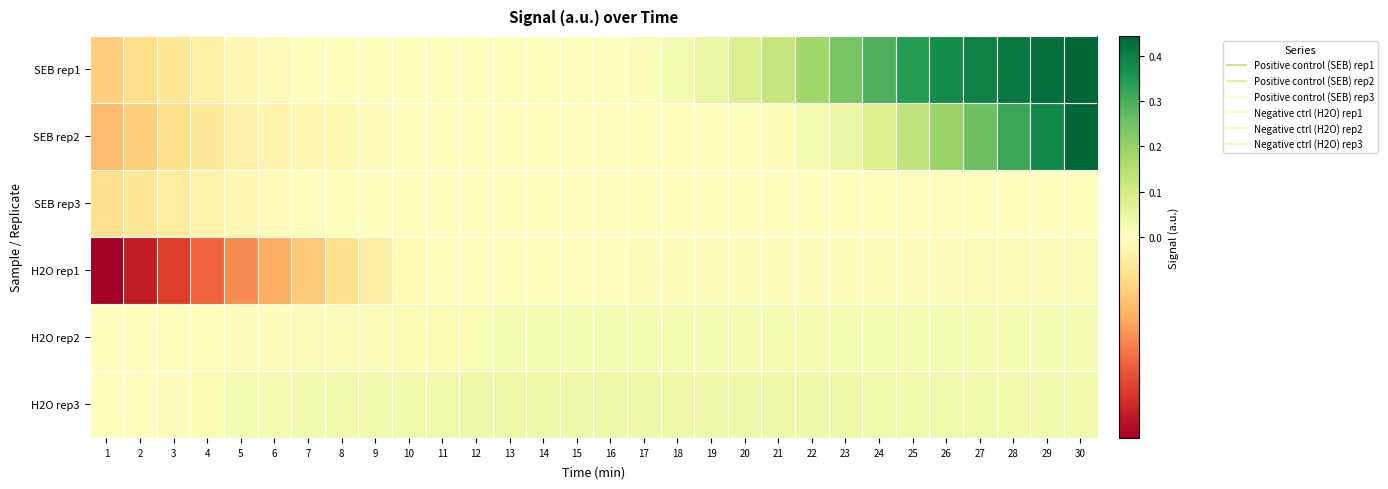

List the series in order of their peak value, lowest first.

SEB rep3, H2O rep1, H2O rep2, H2O rep3, SEB rep2, SEB rep1